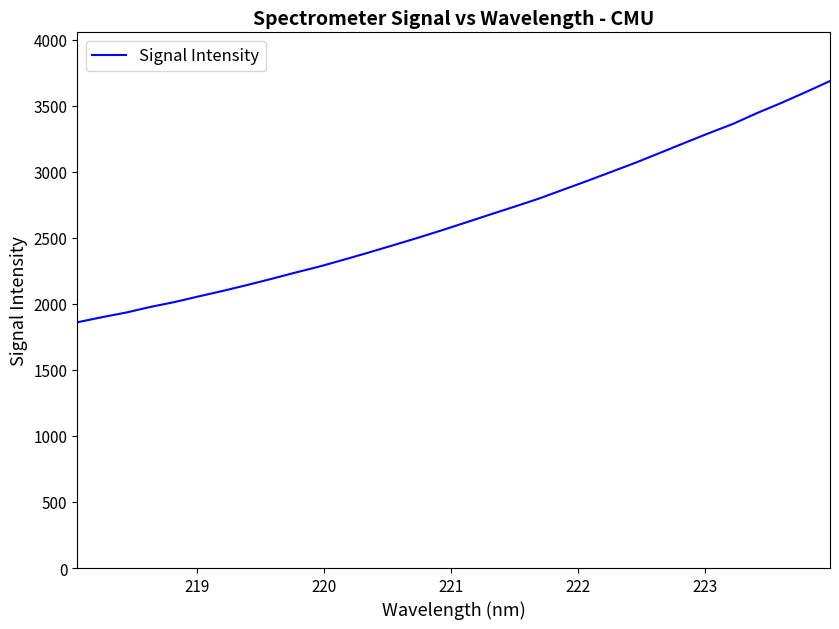

What is the difference between the maximum and minimum values?

1826.4